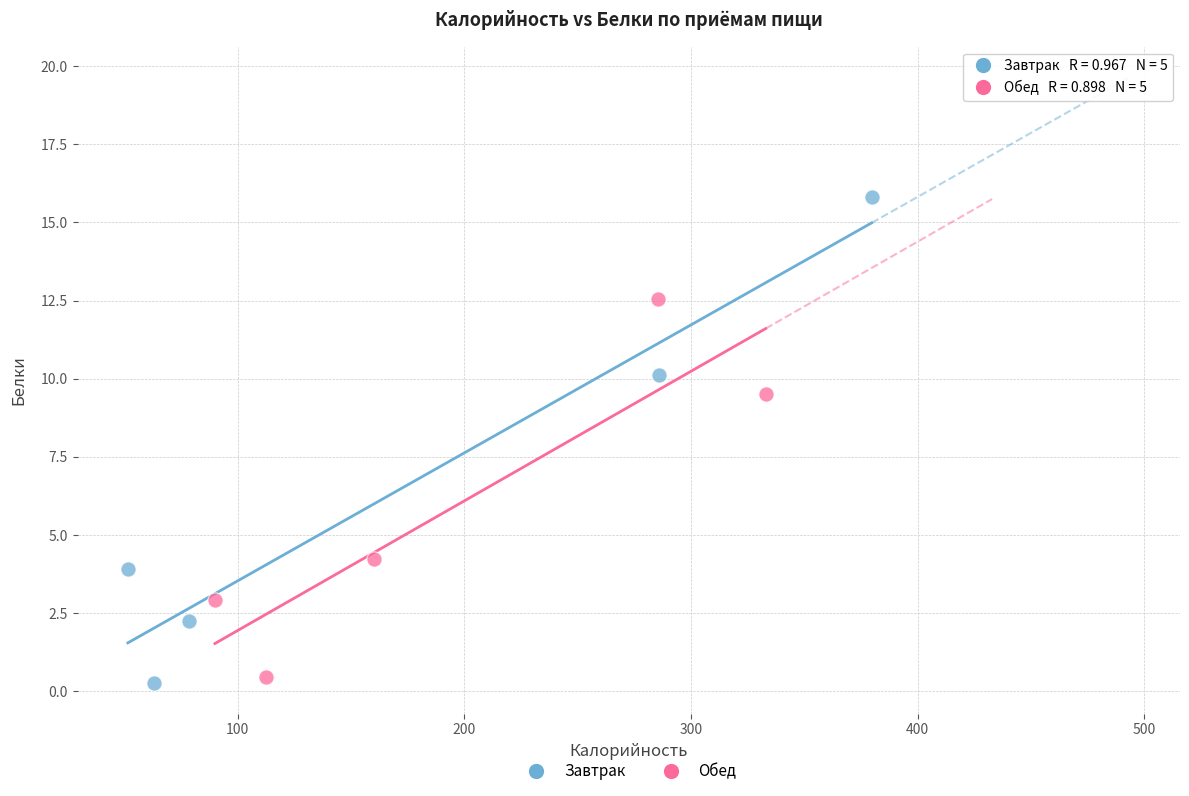

What are all the series names shown in the legend?

Завтрак, Обед